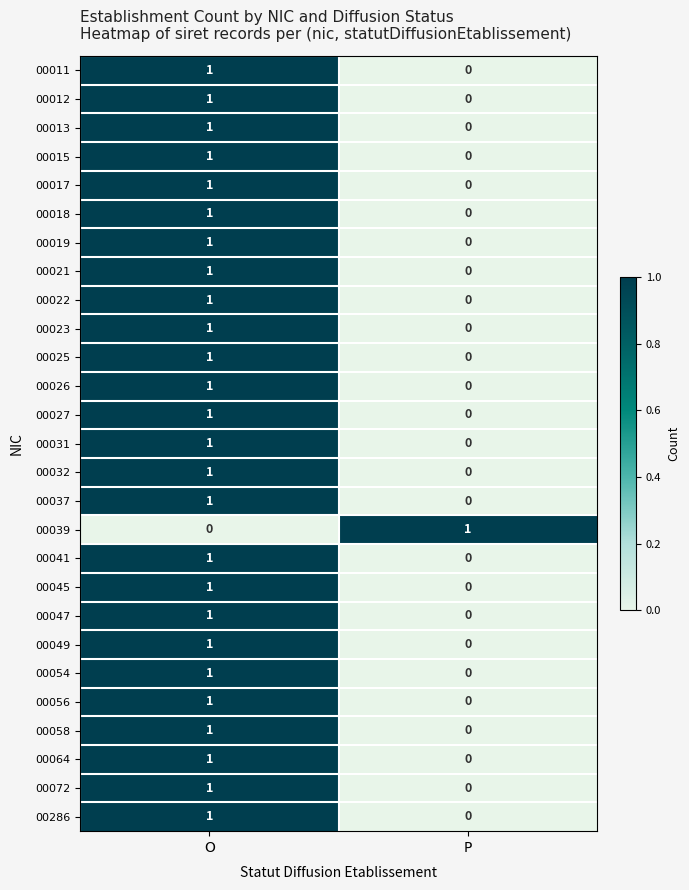

Count the number of categories in the chart.

2